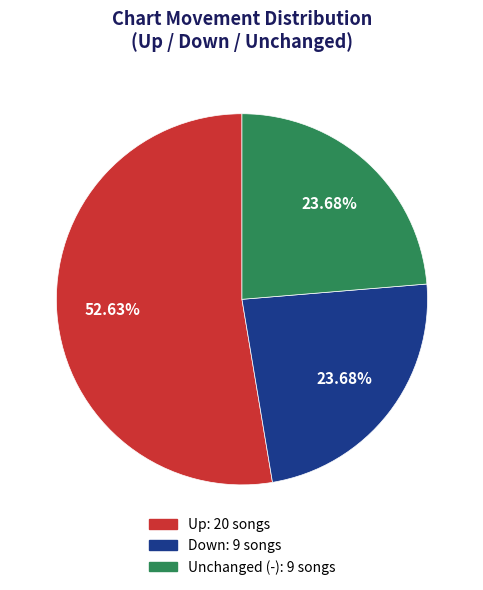

Does any single category account for the majority?

Yes